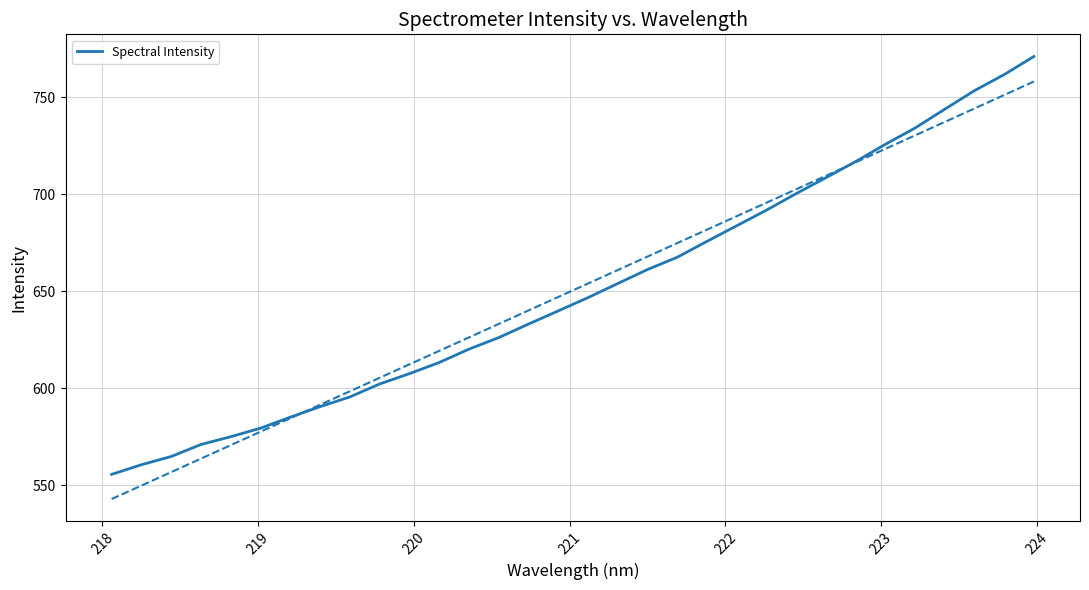

What is the maximum value for Spectral Intensity?

771.0